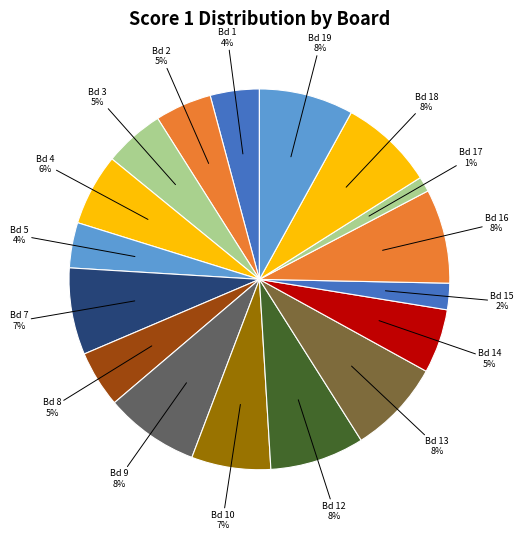

Does any single category account for the majority?

No